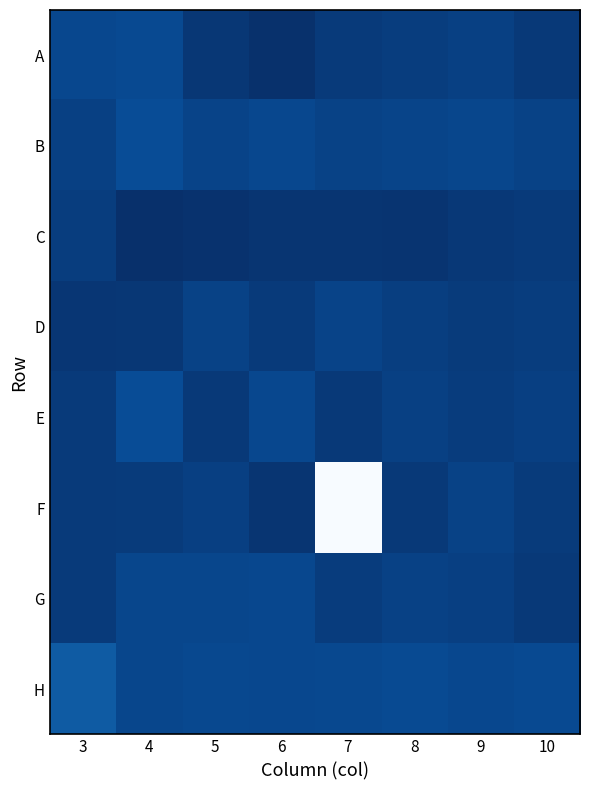

At which category is the sum across all series the highest?

10